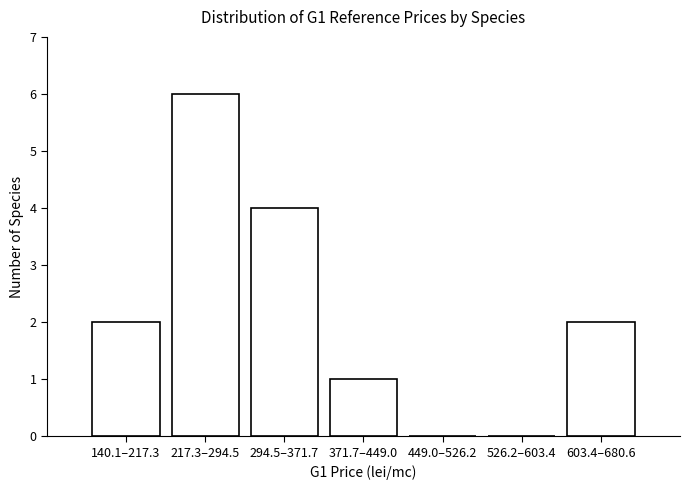

Reading right to left, extract all data points from this chart.

603.4–680.6=2	526.2–603.4=0	449.0–526.2=0	371.7–449.0=1	294.5–371.7=4	217.3–294.5=6	140.1–217.3=2